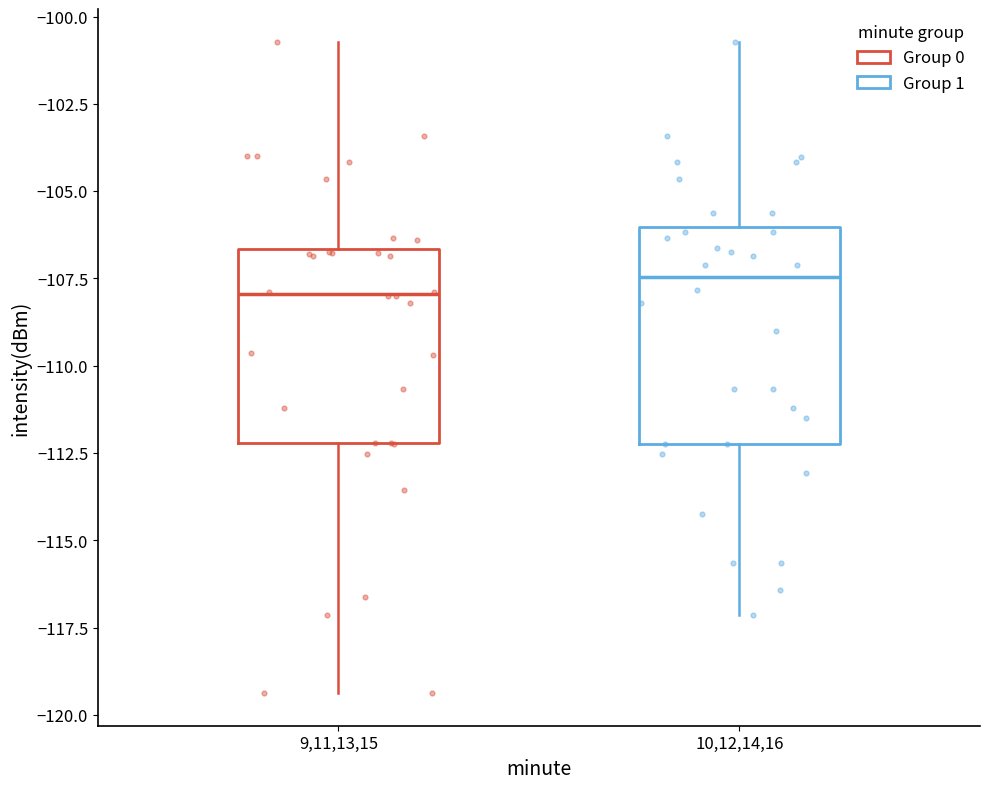

Reading left to right, transcribe this box plot: for each box, give where its median line is, the range the box spans, and where its two whiskers end, as read against the y-axis. The values are not printed on the chart, so give them approximately, as read against the axis.

9,11,13,15: median -108.0, box -112.0 to -106.5, whiskers -119.5 to -100.5
10,12,14,16: median -107.5, box -112.0 to -106.0, whiskers -117.0 to -100.5